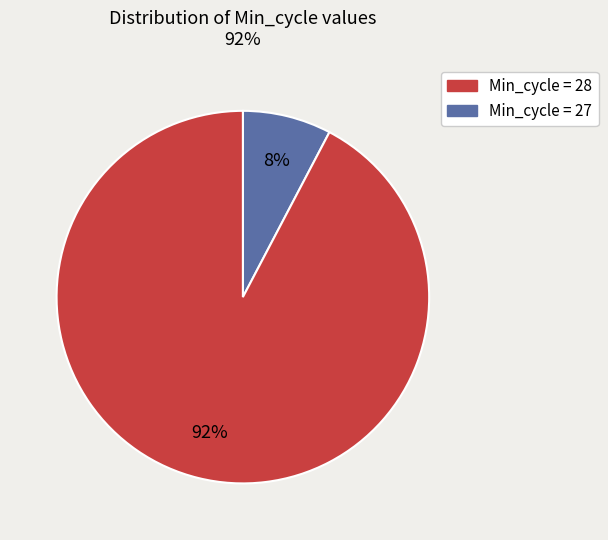

To the nearest percent, what is the average slice percentage?

50%